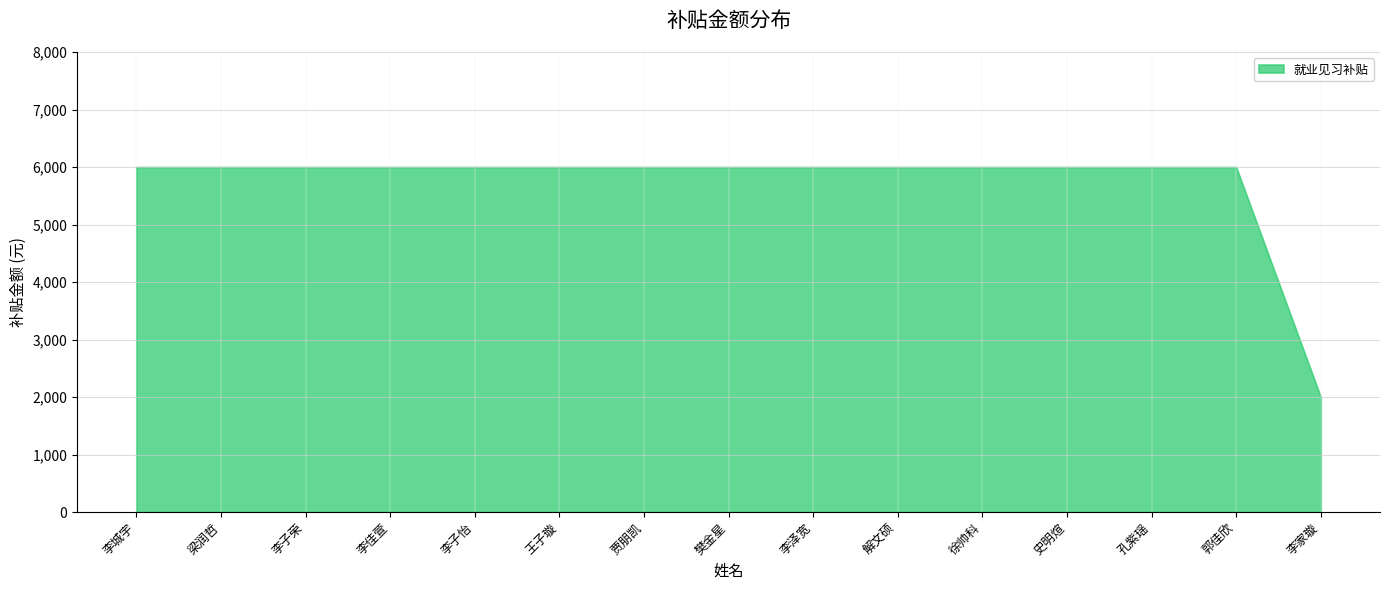

Which category has the lowest value across all series?

李家璇